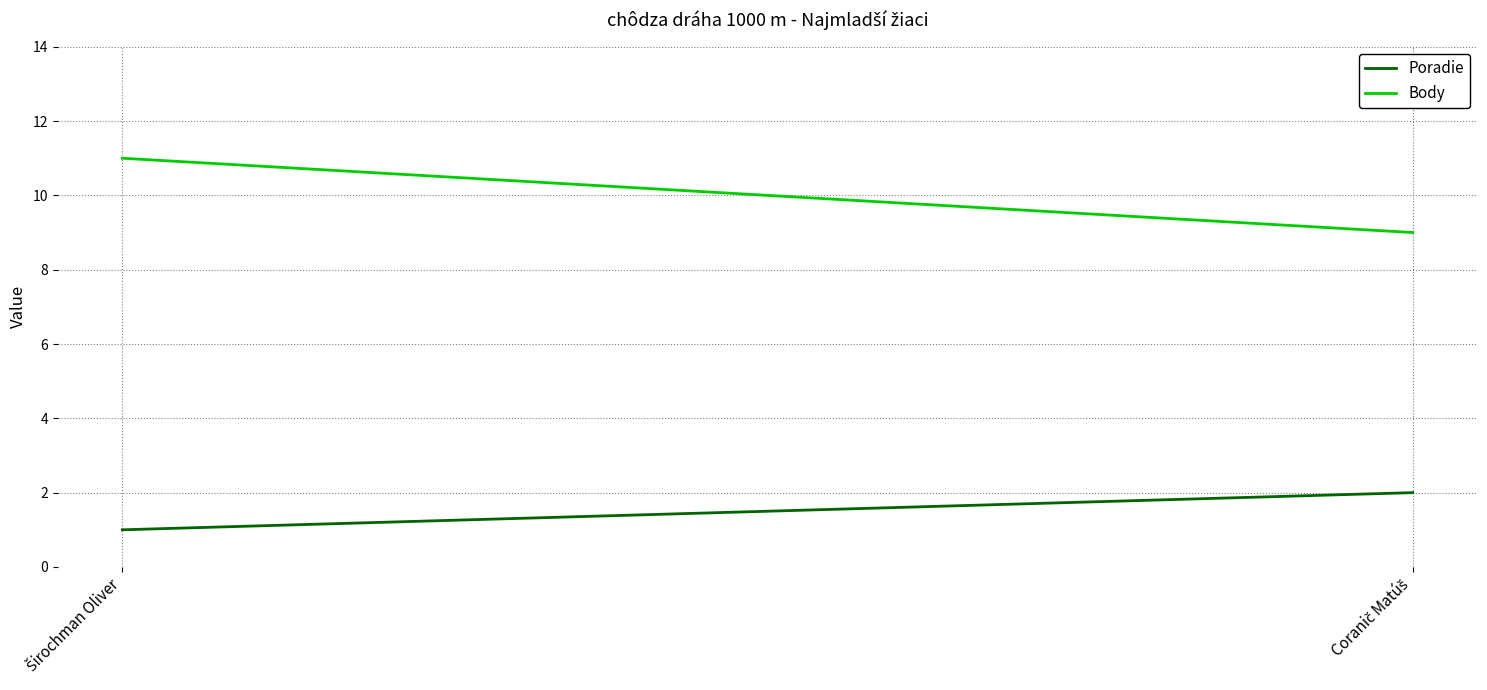

What is the total value across all series at Coranič Matúš?

11